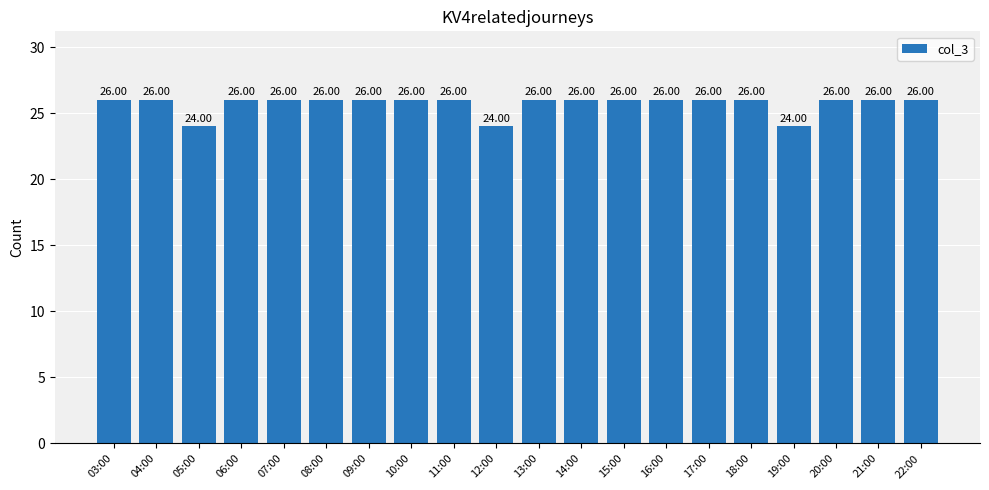

What is the value of the 13th bar from the left?

26